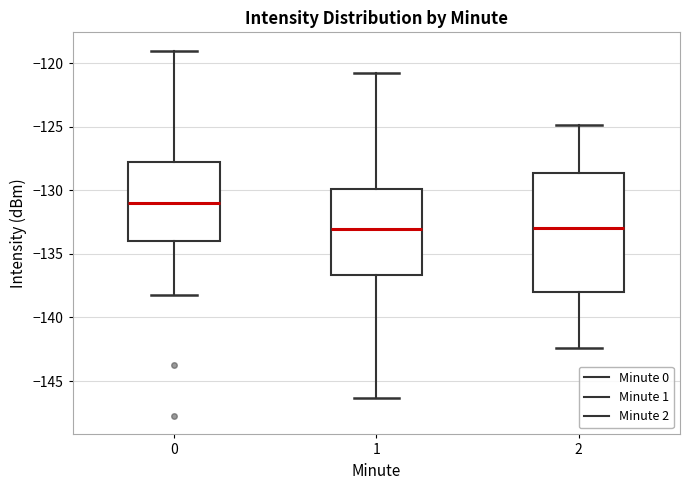

Where is the lower edge of the box at x = 2 on the y-axis? The values are not printed on the chart, so give them approximately, as read against the axis.

-138.0